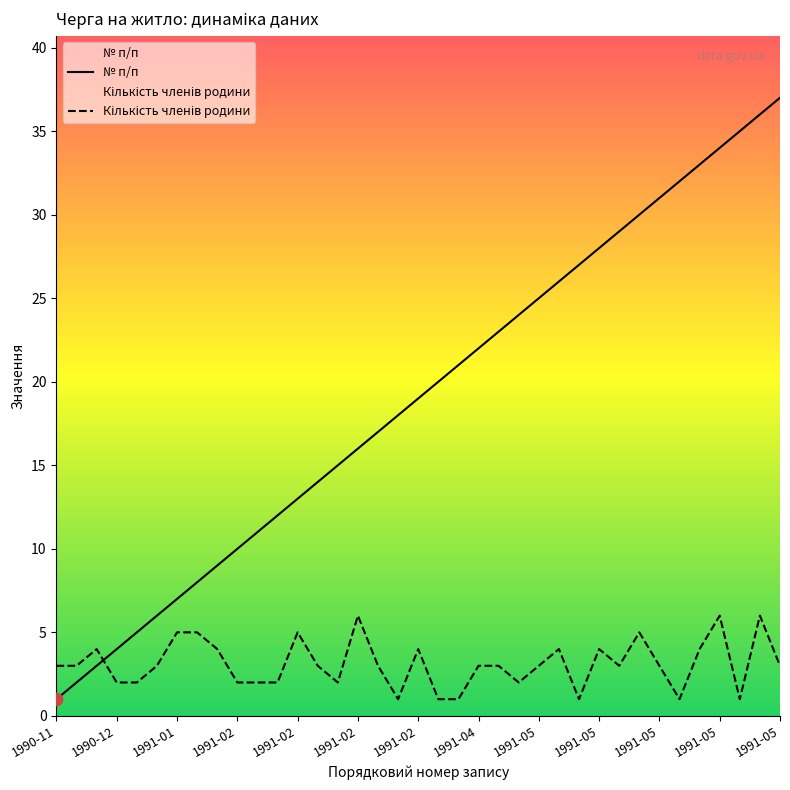

At how many categories does at least one series exceed 28?

9